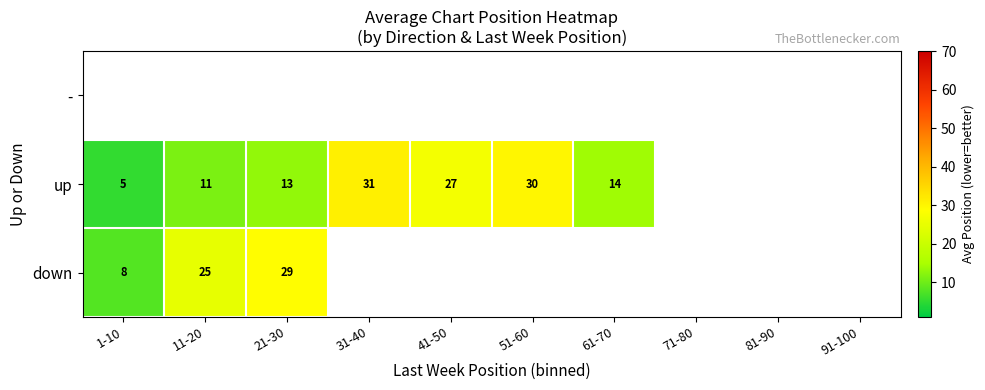

How many categories are shown in the chart?

10